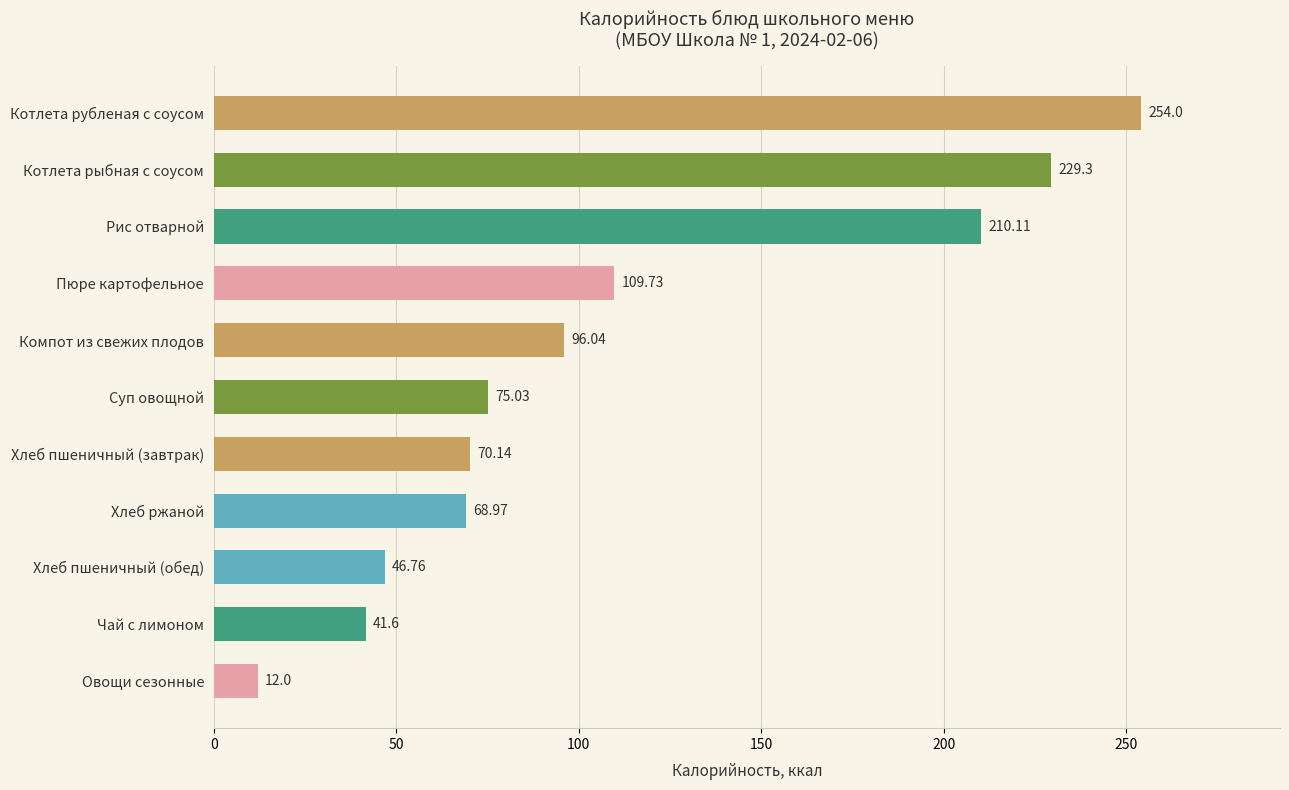

Are the bars grouped side by side (vs. stacked)?

No